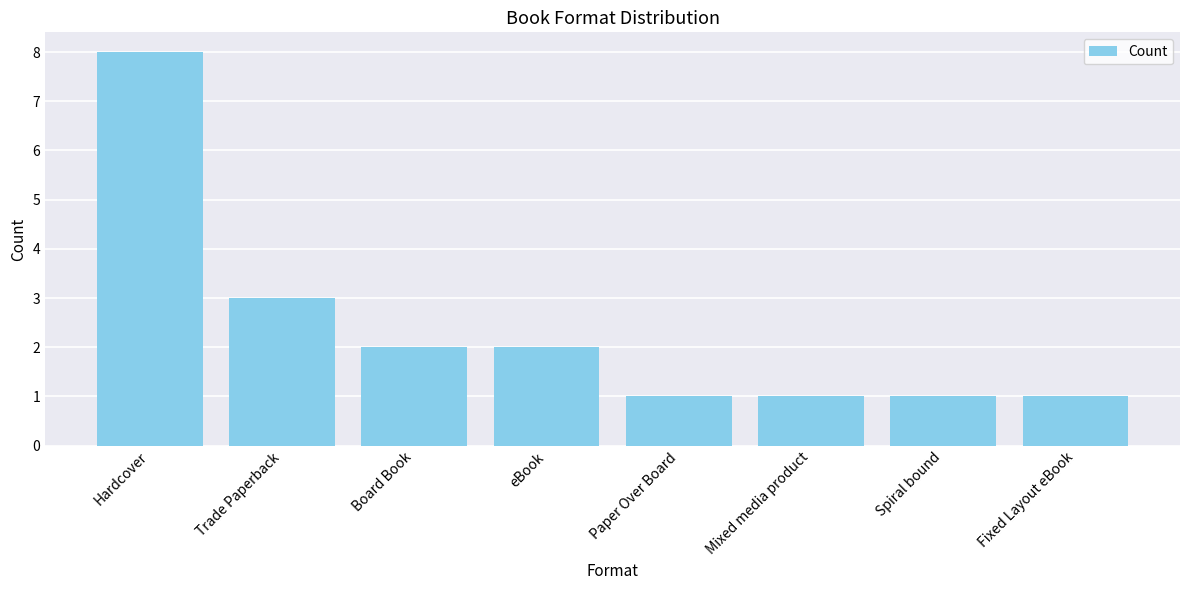

How many series are shown in this chart?

1